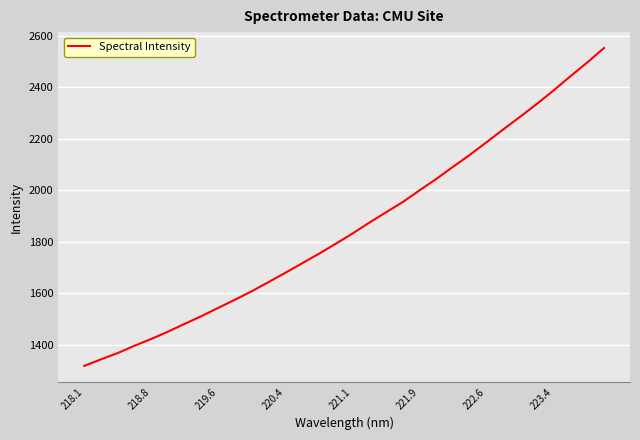

What is the average value?

1856.1